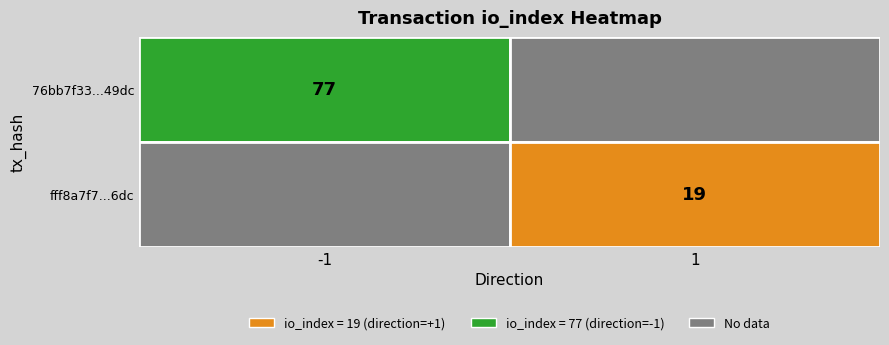

Between io_index and direction, which is larger?

io_index